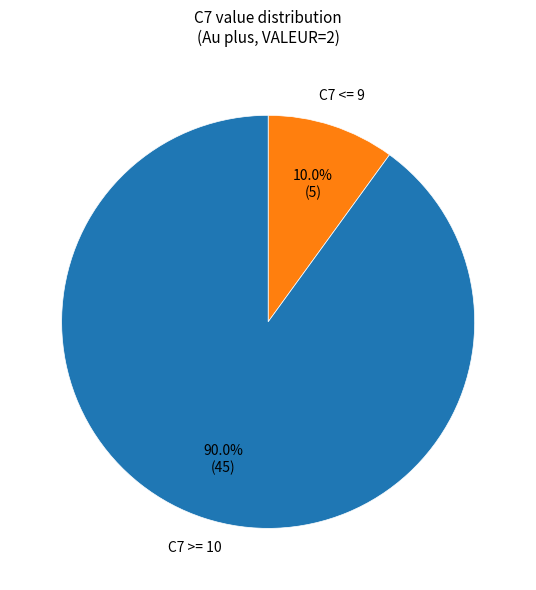

Between C7 >= 10 and C7 <= 9, which is larger?

C7 >= 10